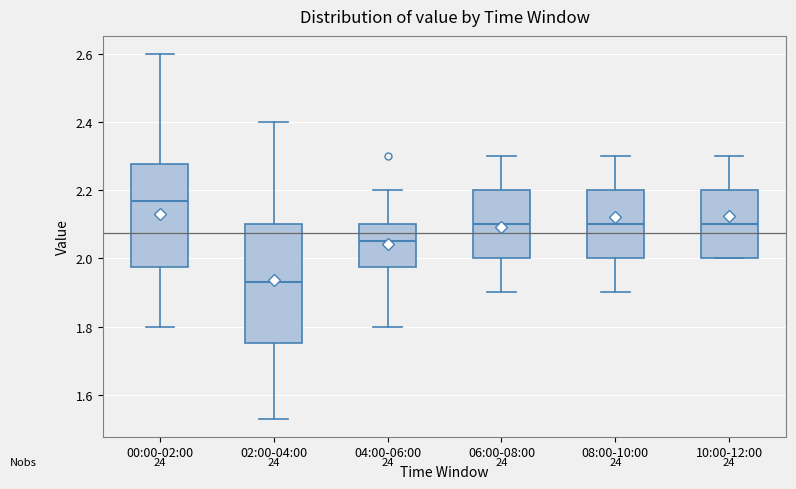

Which box is the tallest, from its lower edge to its upper edge?

02:00-04:00